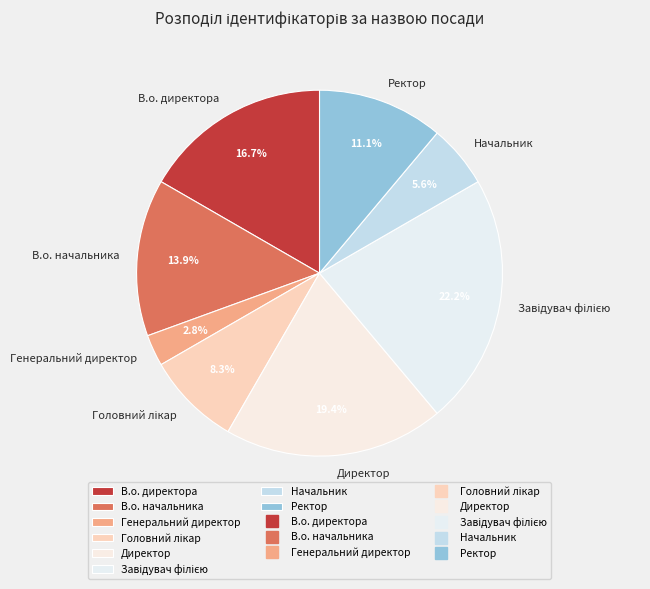

To the nearest percent, what is the difference between the largest and smallest slice percentages?

19%